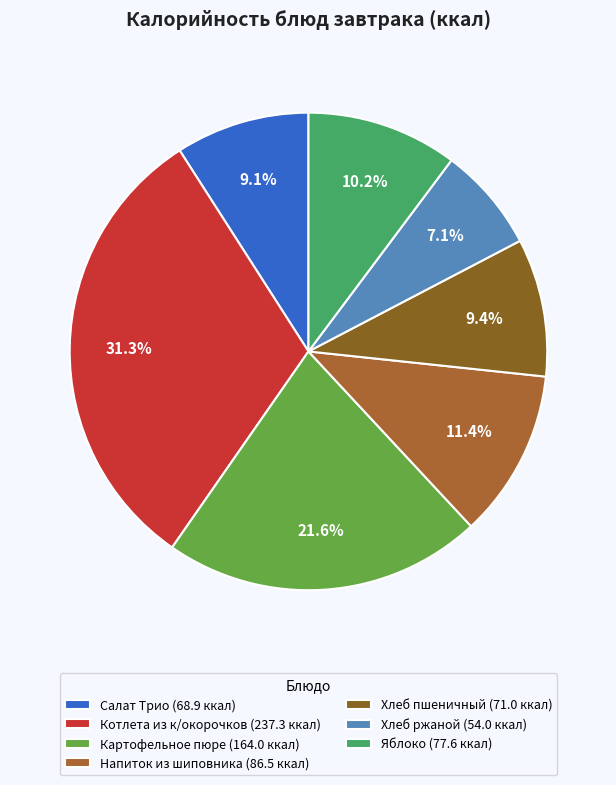

Rank the categories by value from highest to lowest.

Котлета из к/окорочков, Картофельное пюре, Напиток из шиповника, Яблоко, Хлеб пшеничный, Салат Трио, Хлеб ржаной